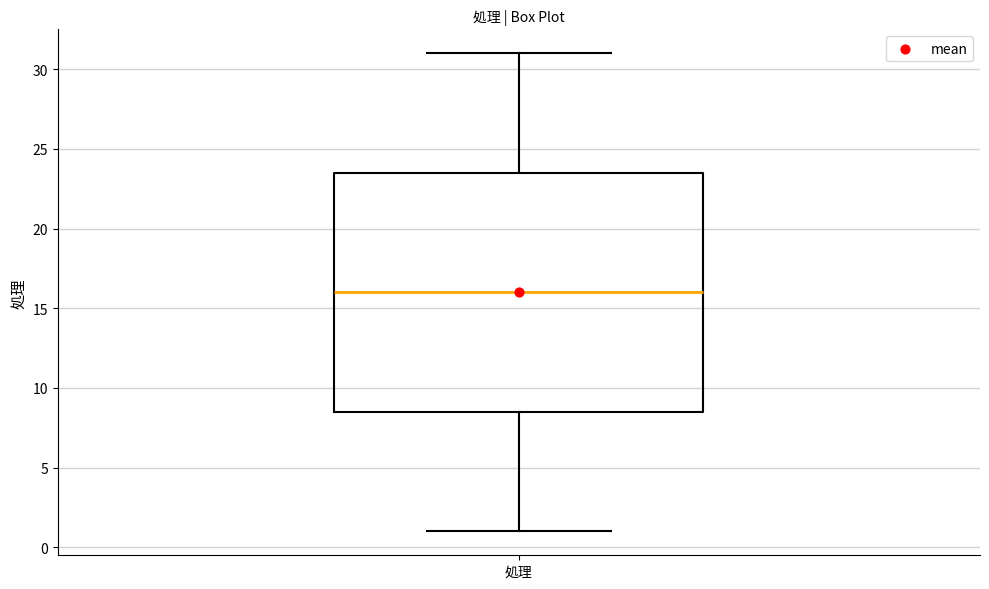

Read this box plot against the y-axis: the position of the median line, the range covered by the box, and the ends of both whiskers. The values are not printed on the chart, so give them approximately, as read against the axis.

median 16.0, box 8.5 to 23.5, whiskers 1.0 to 31.0